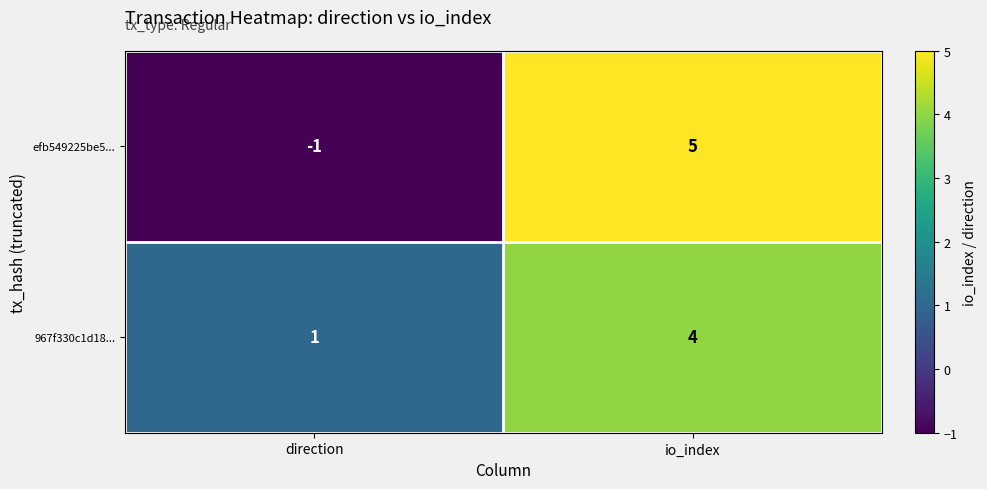

The 967f330c1d18... series shows 2 at direction. True or false?

False